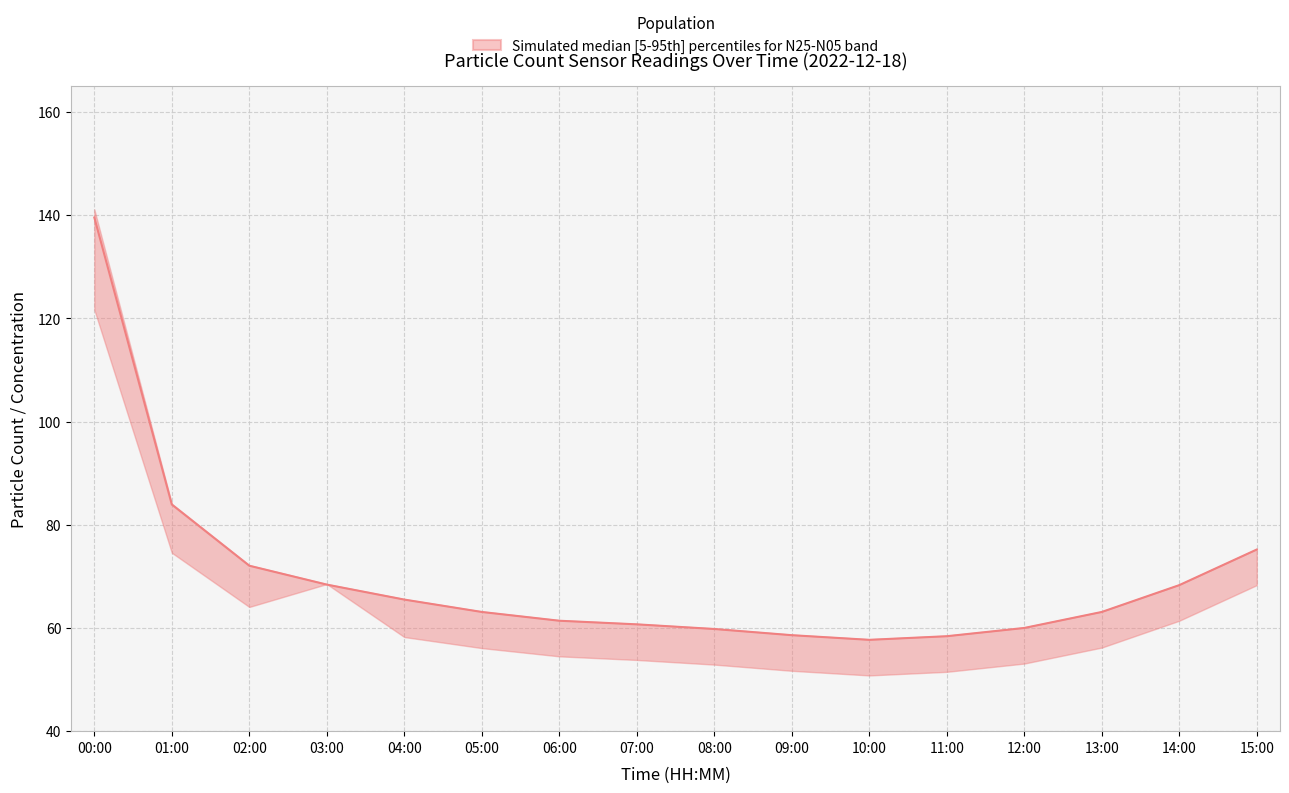

Rank the categories by value from highest to lowest.

00:00, 01:00, 15:00, 02:00, 03:00, 14:00, 04:00, 05:00, 13:00, 06:00, 07:00, 12:00, 08:00, 09:00, 11:00, 10:00